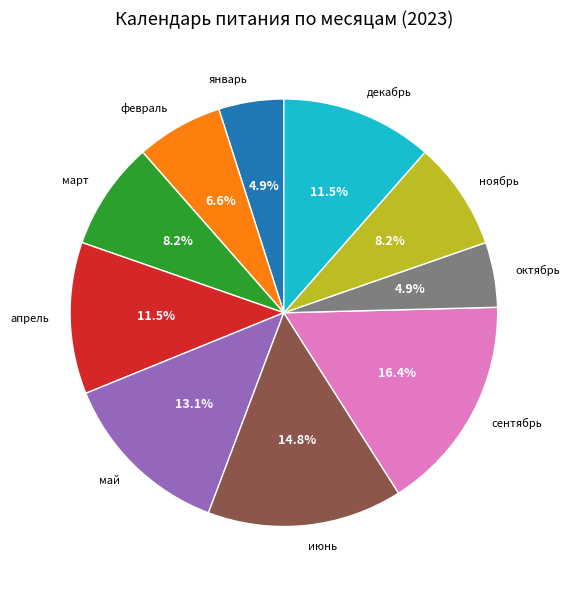

To the nearest percent, what is the average slice percentage?

10%